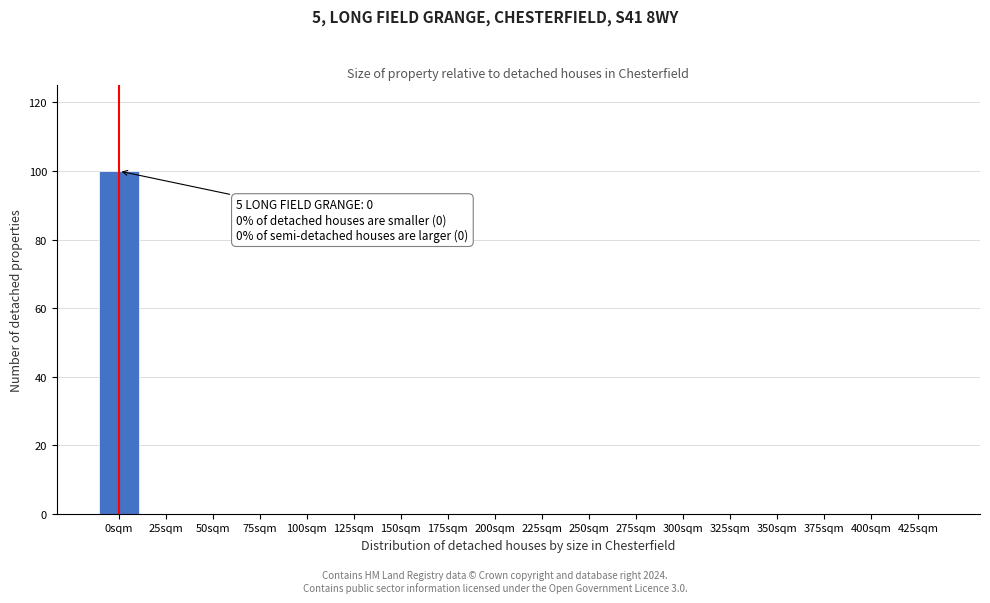

Reading left to right, what are all the values shown in this chart?

0sqm=100	25sqm=0	50sqm=0	75sqm=0	100sqm=0	125sqm=0	150sqm=0	175sqm=0	200sqm=0	225sqm=0	250sqm=0	275sqm=0	300sqm=0	325sqm=0	350sqm=0	375sqm=0	400sqm=0	425sqm=0